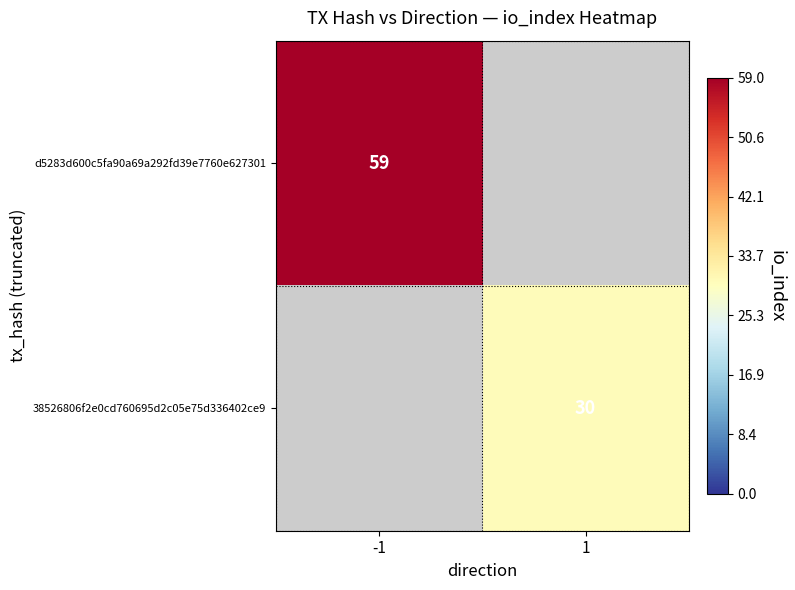

Is it true that d5283d600c5fa90a69a292fd39e7760e627301 equals 59 at -1?

True